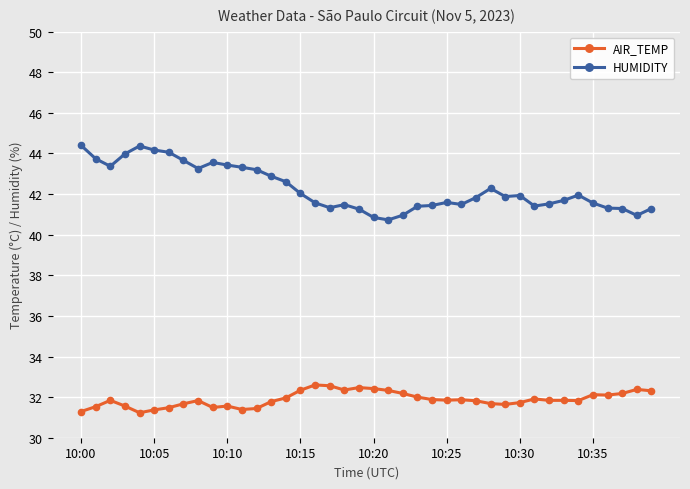

Which series has the widest spread of values?

HUMIDITY